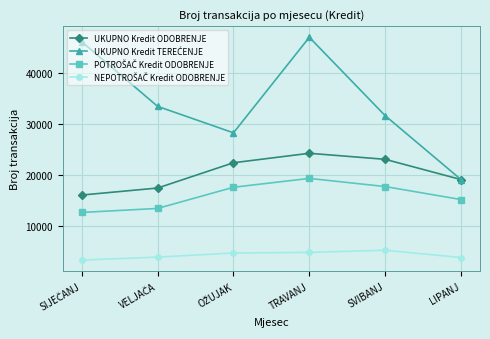

What is the smallest value displayed?

3404